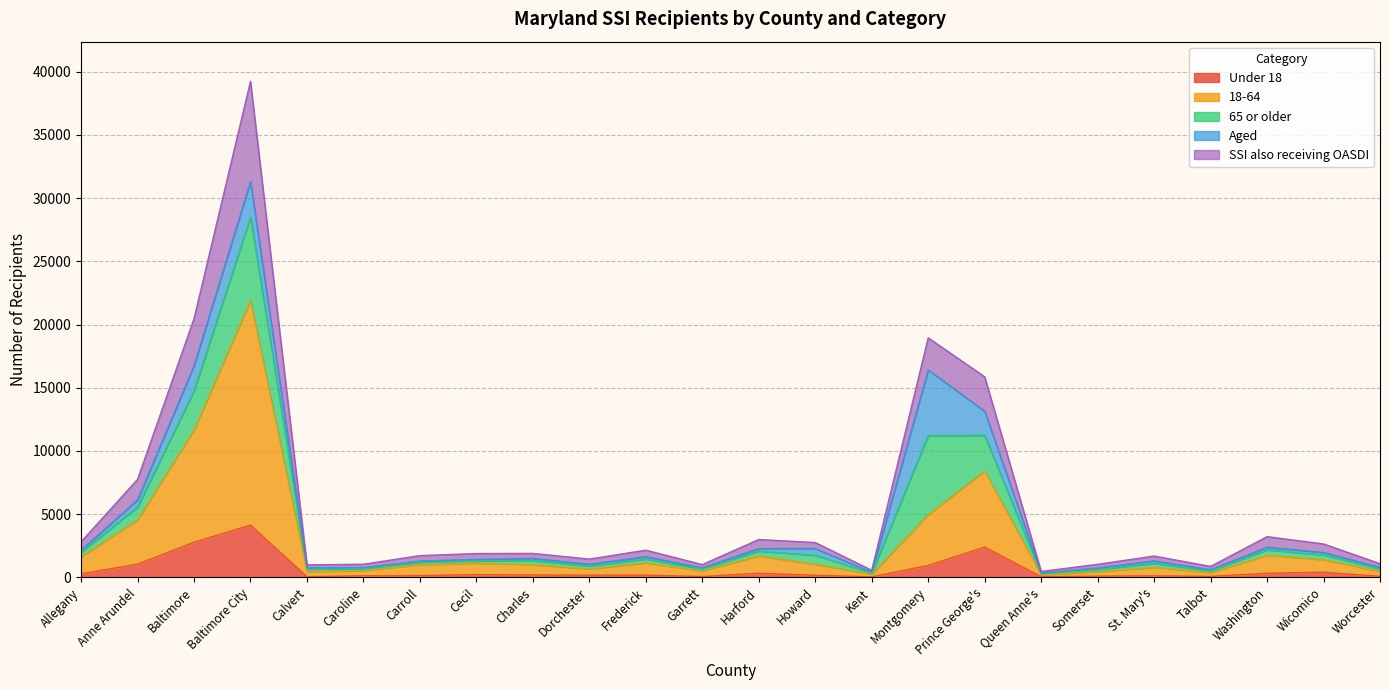

At which category is the sum across all series the highest?

Baltimore City